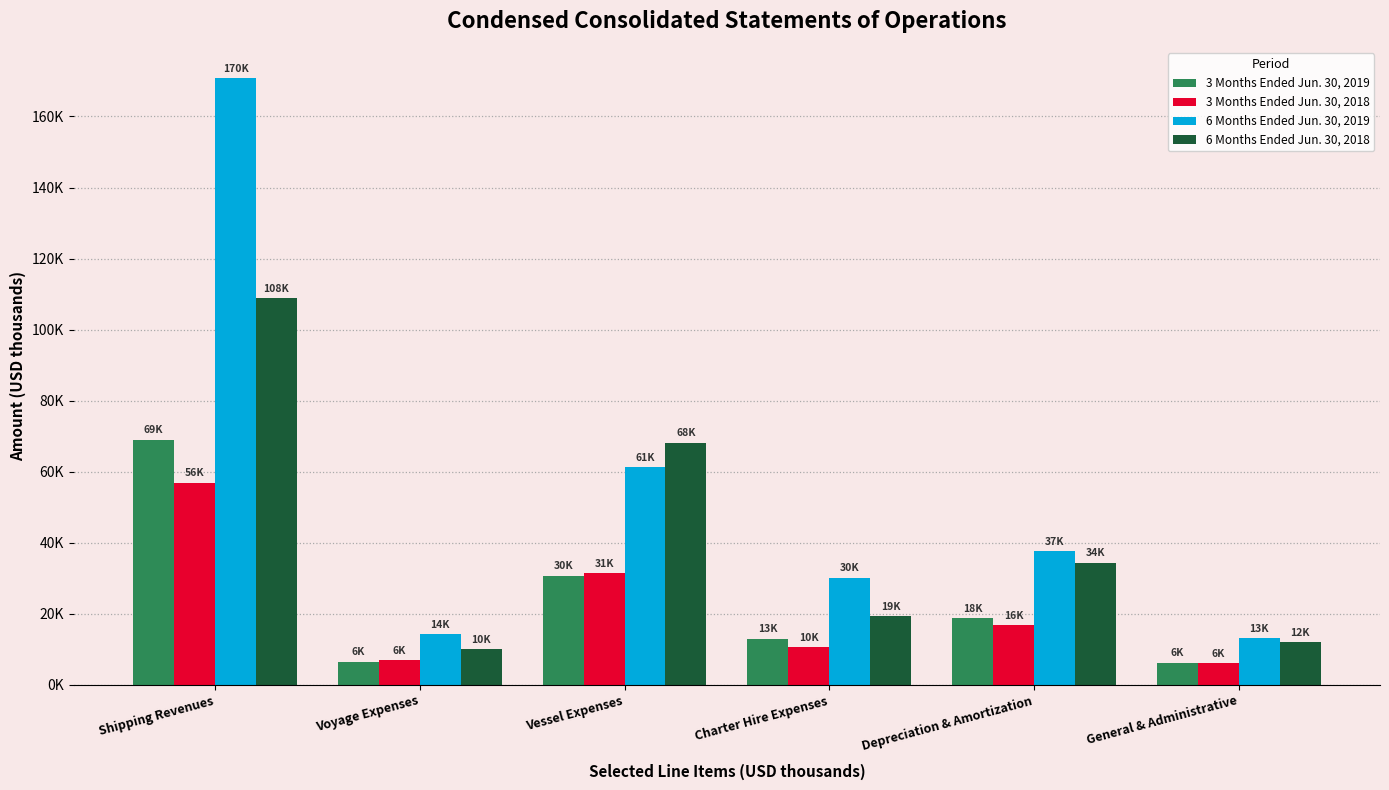

What are all the series names shown in the legend?

3 Months Ended Jun. 30, 2019, 3 Months Ended Jun. 30, 2018, 6 Months Ended Jun. 30, 2019, 6 Months Ended Jun. 30, 2018